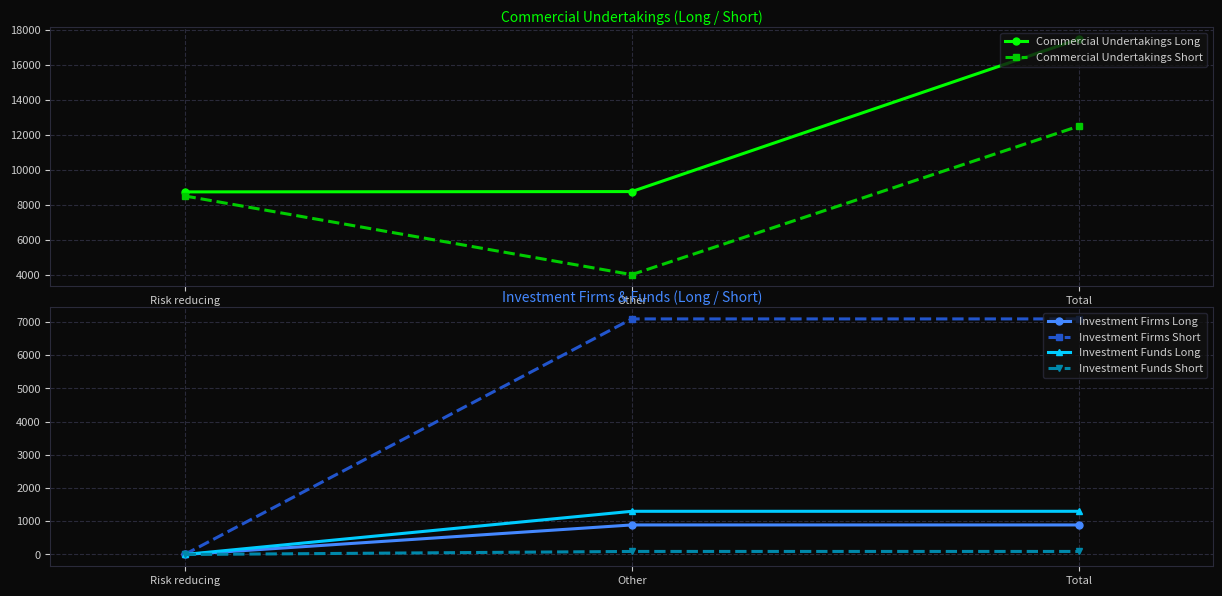

What is the difference between the Investment Funds Long values at Other and Risk reducing?

1301